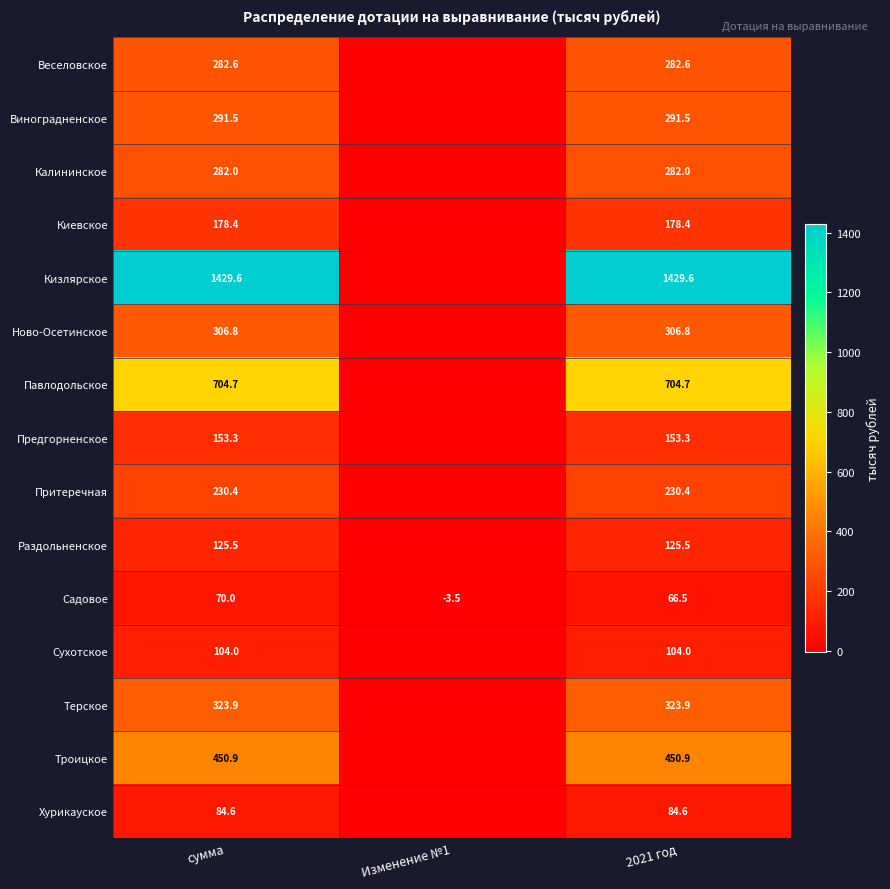

Rank the series at сумма from highest to lowest value.

Кизлярское, Павлодольское, Троицкое, Терское, Ново-Осетинское, Виноградненское, Веселовское, Калининское, Притеречная, Киевское, Предгорненское, Раздольненское, Сухотское, Хурикауское, Садовое